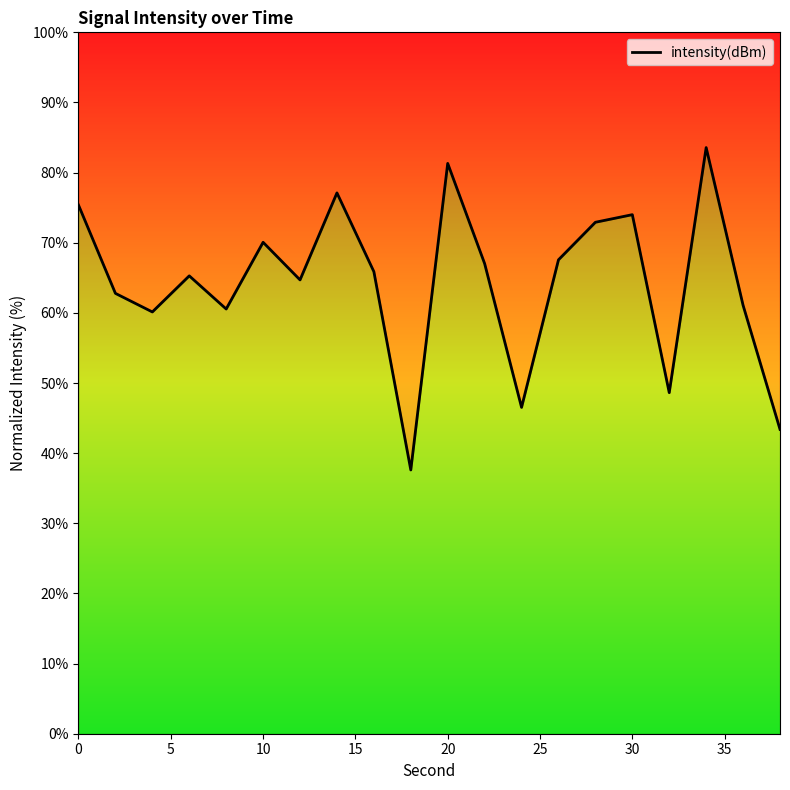

What is the difference between the maximum and minimum values?

46.0